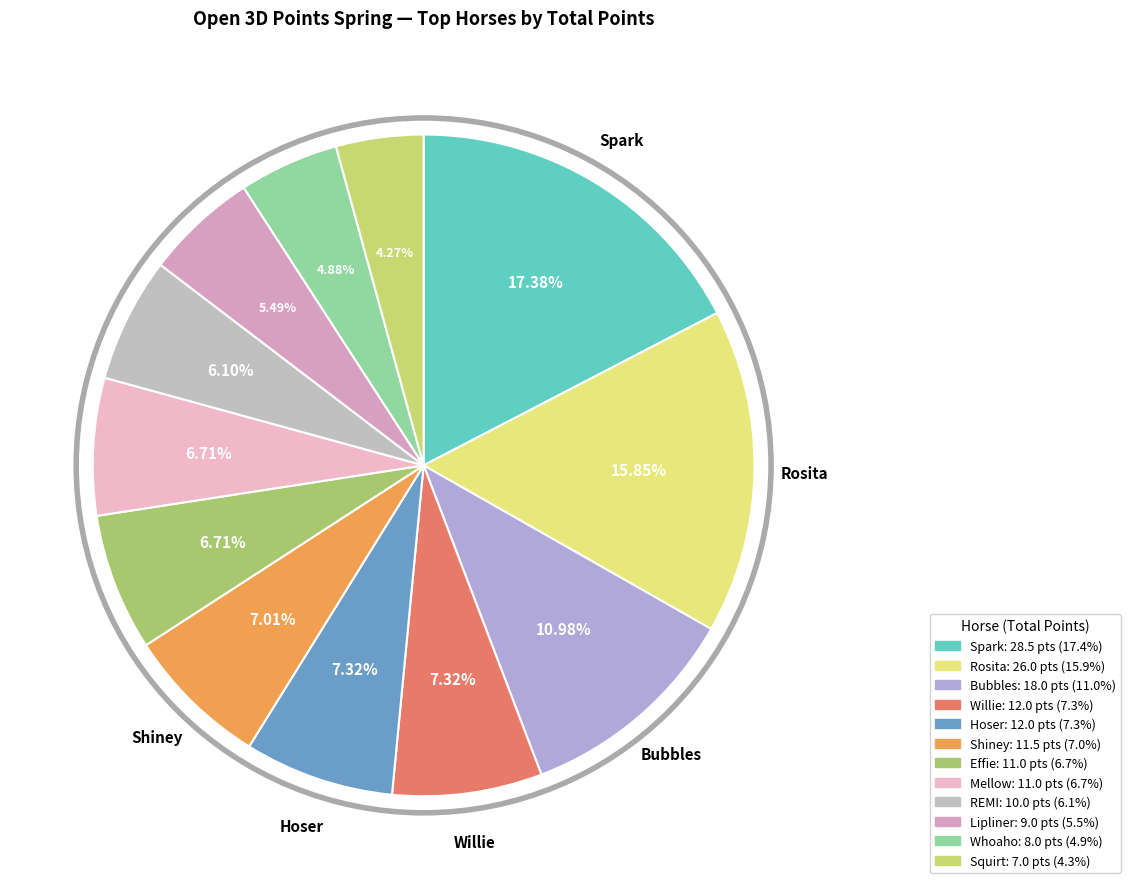

Is Squirt the majority of the pie?

No